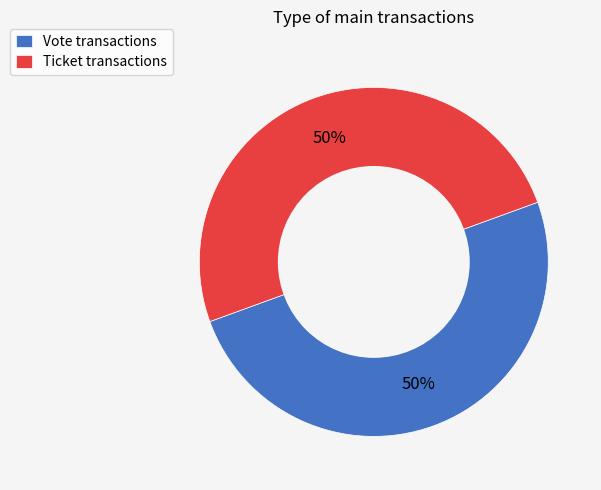

To the nearest percent, what percentage of the pie is Ticket transactions?

50%